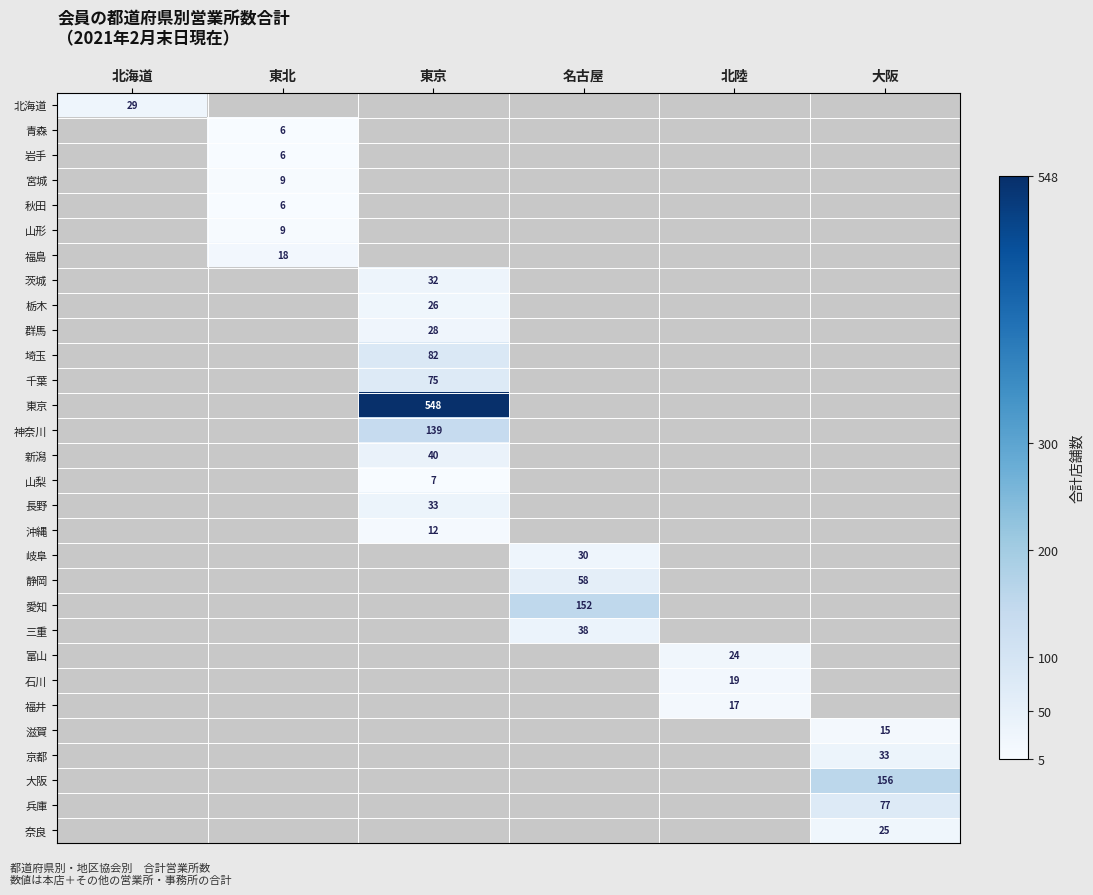

True or false: 北海道 has a value of 46 at 北海道.

False